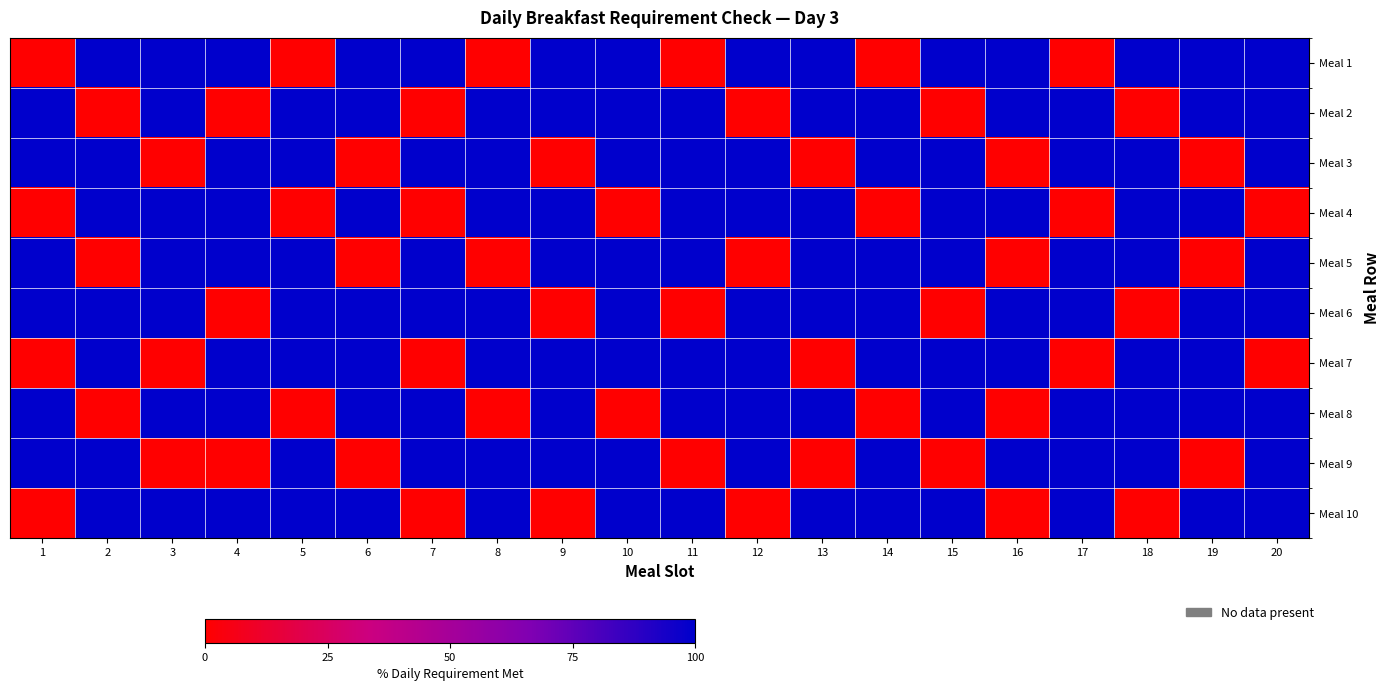

Which series has the largest range (max minus min)?

Meal 1